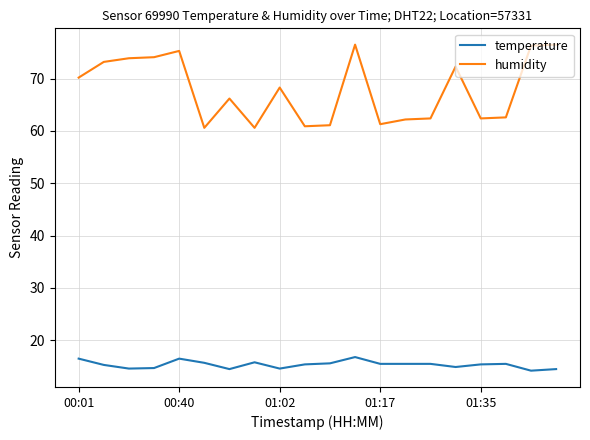

What is the difference between the maximum and minimum values in the humidity series?

15.9